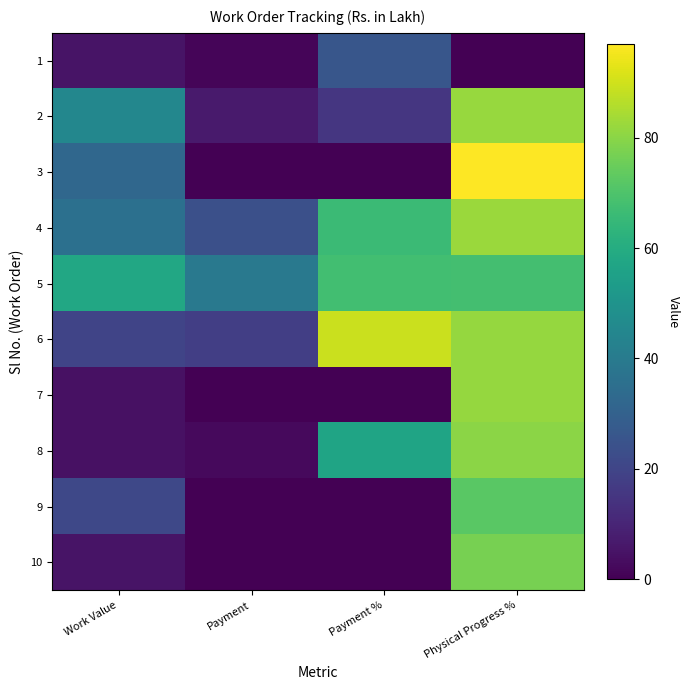

Which has a higher value, Physical Progress % or Work Value?

Work Value